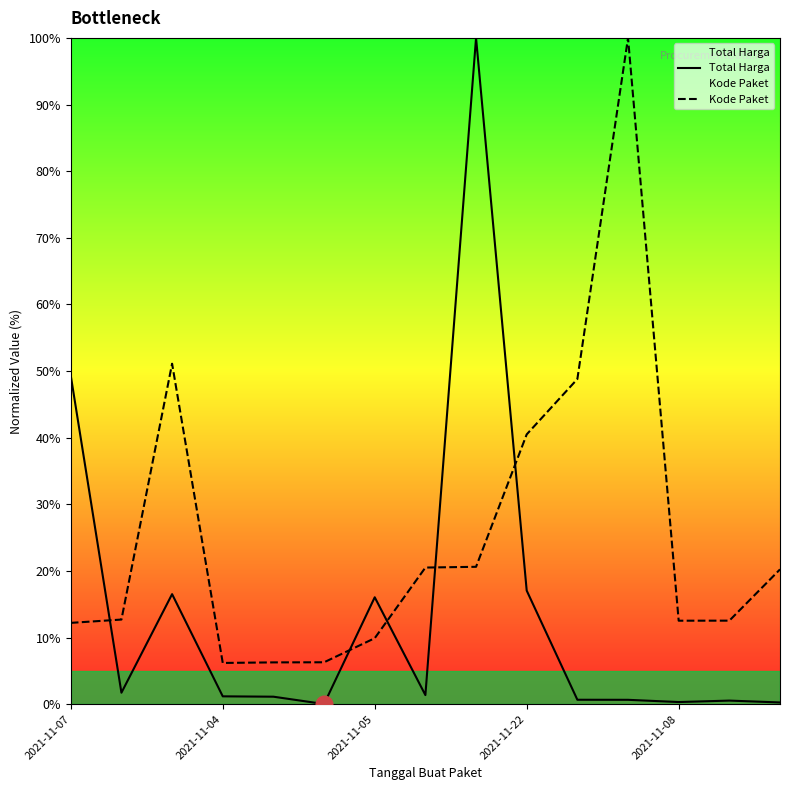

True or false: Kode Paket has more than 2 interior local peaks.

False